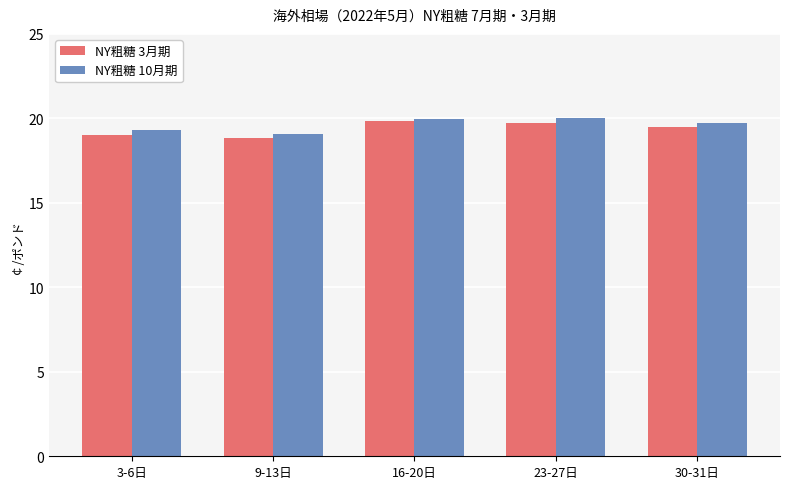

What are all the series names shown in the legend?

NY粗糖 3月期, NY粗糖 10月期